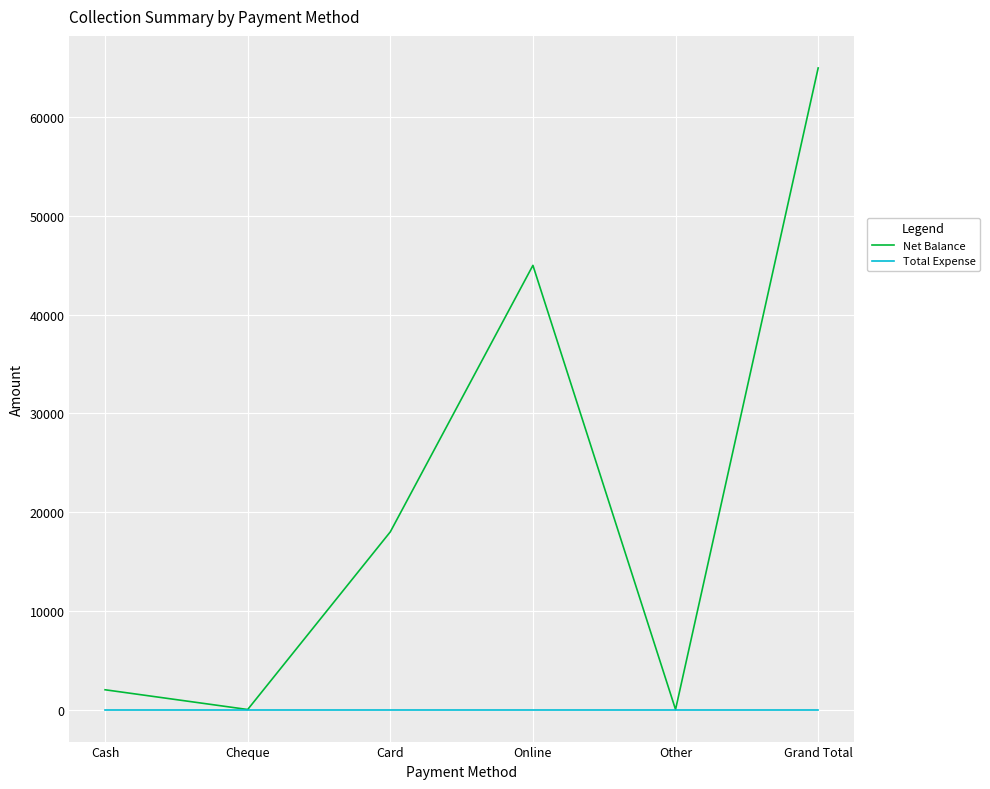

List the series in order of their overall mean, lowest first.

Total Expense, Net Balance